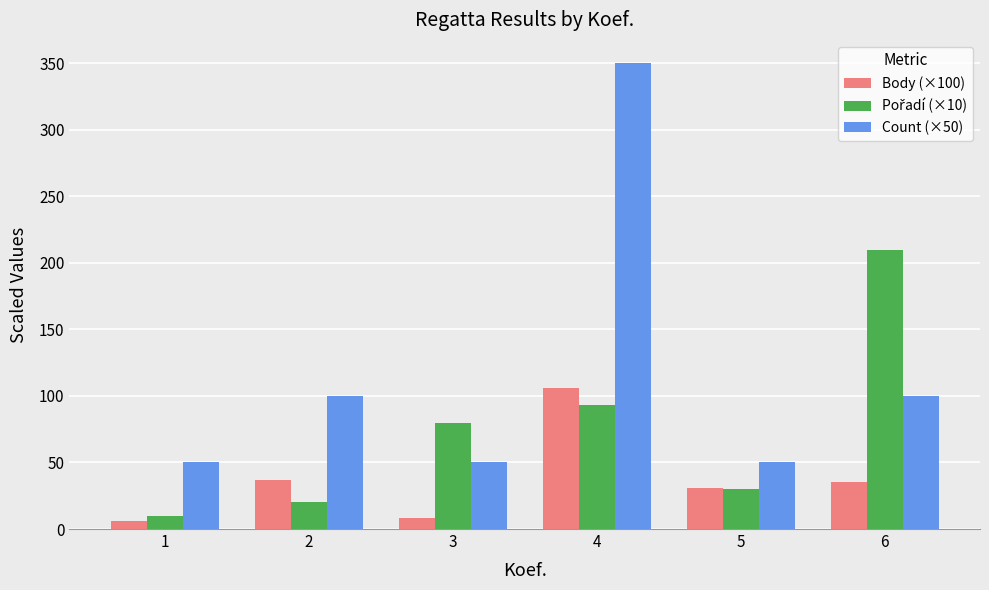

Read the Count (×50) value at 3.

50.0